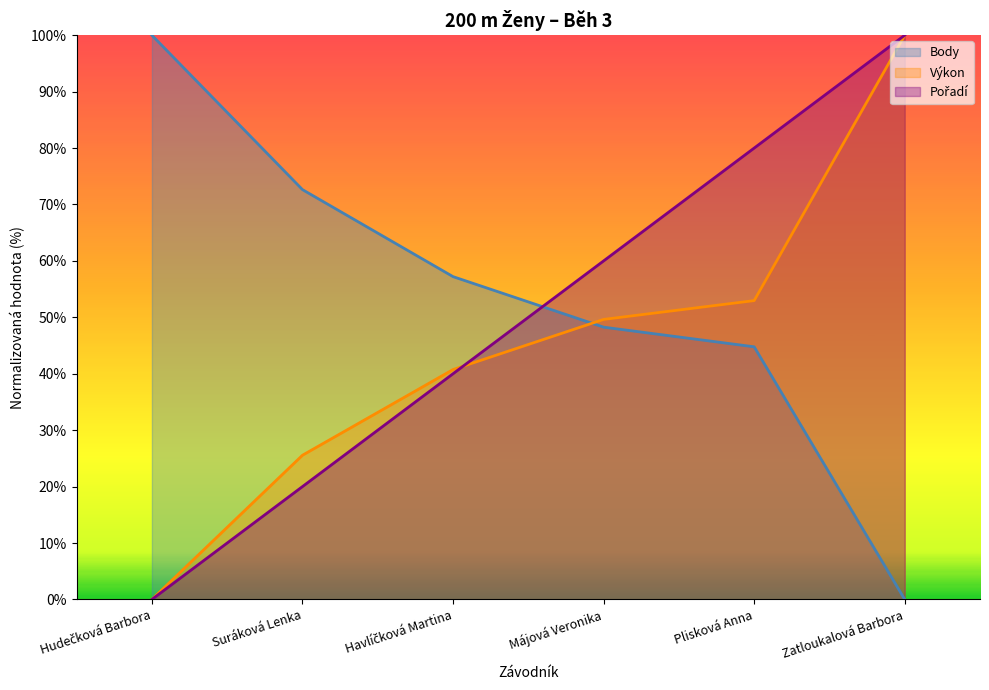

What is the difference between the highest and lowest values at Májová Veronika?

11.7